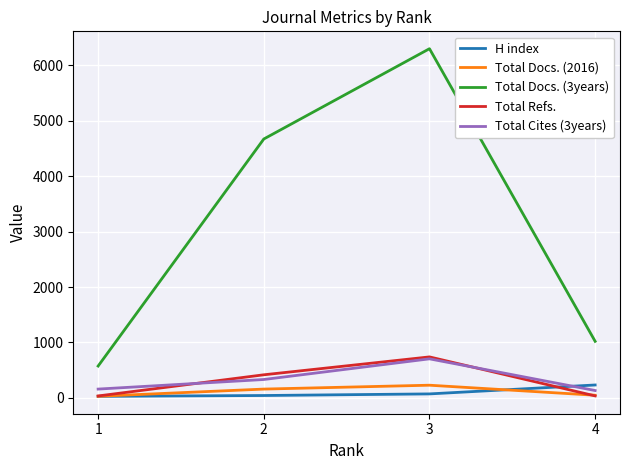

What is the minimum value shown in the chart?

27